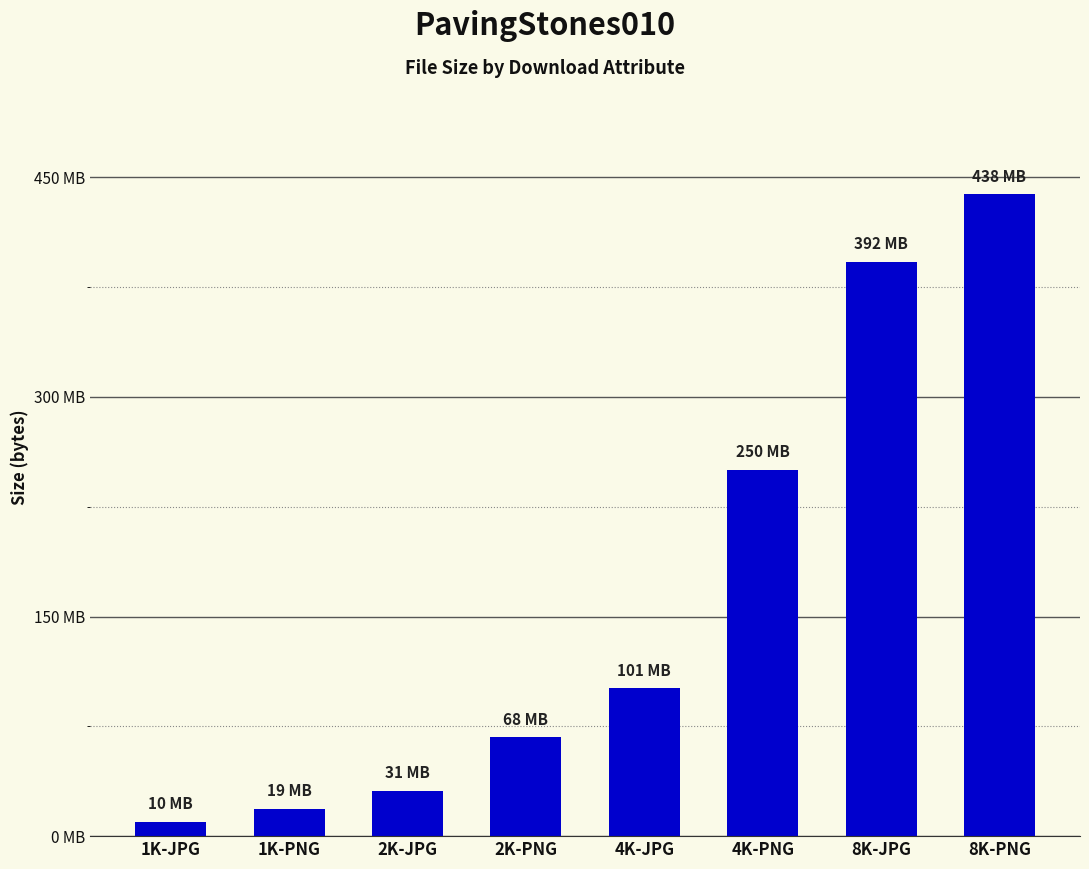

Does the chart contain any negative values?

No